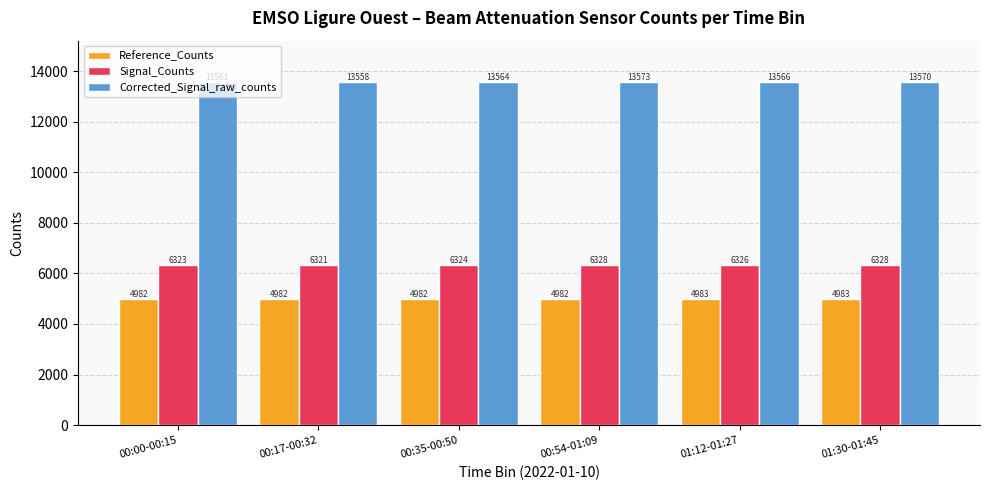

How many bars are there in each group?

3